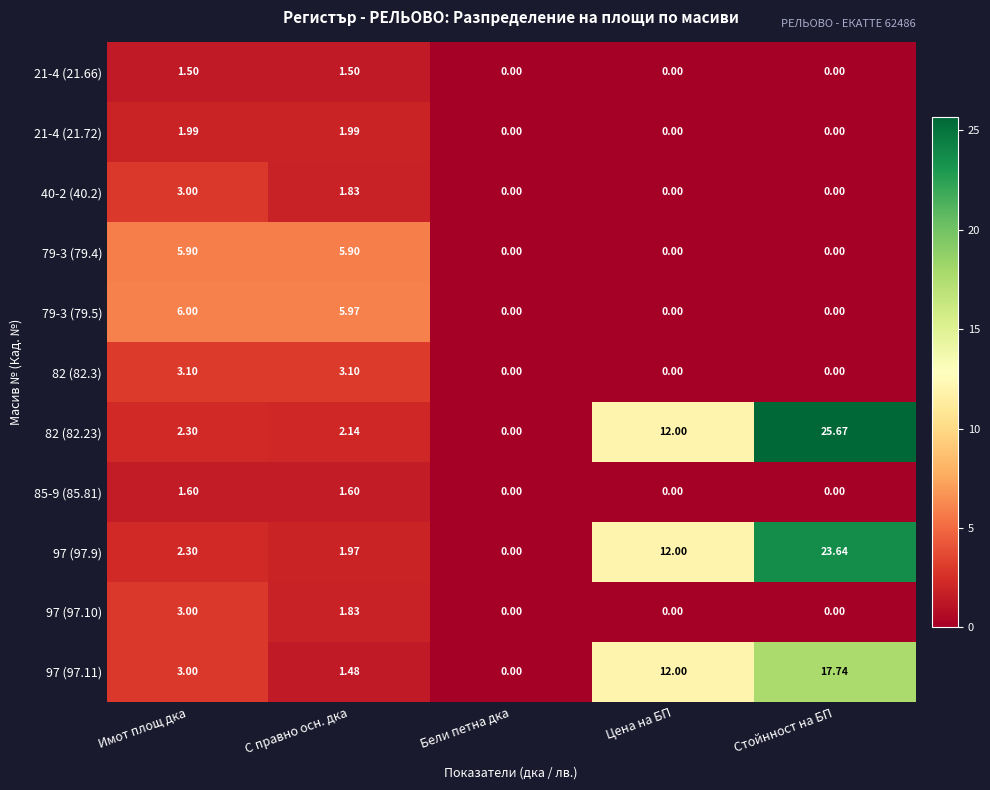

What is the total value across all series at С правно осн. дка?

29.3